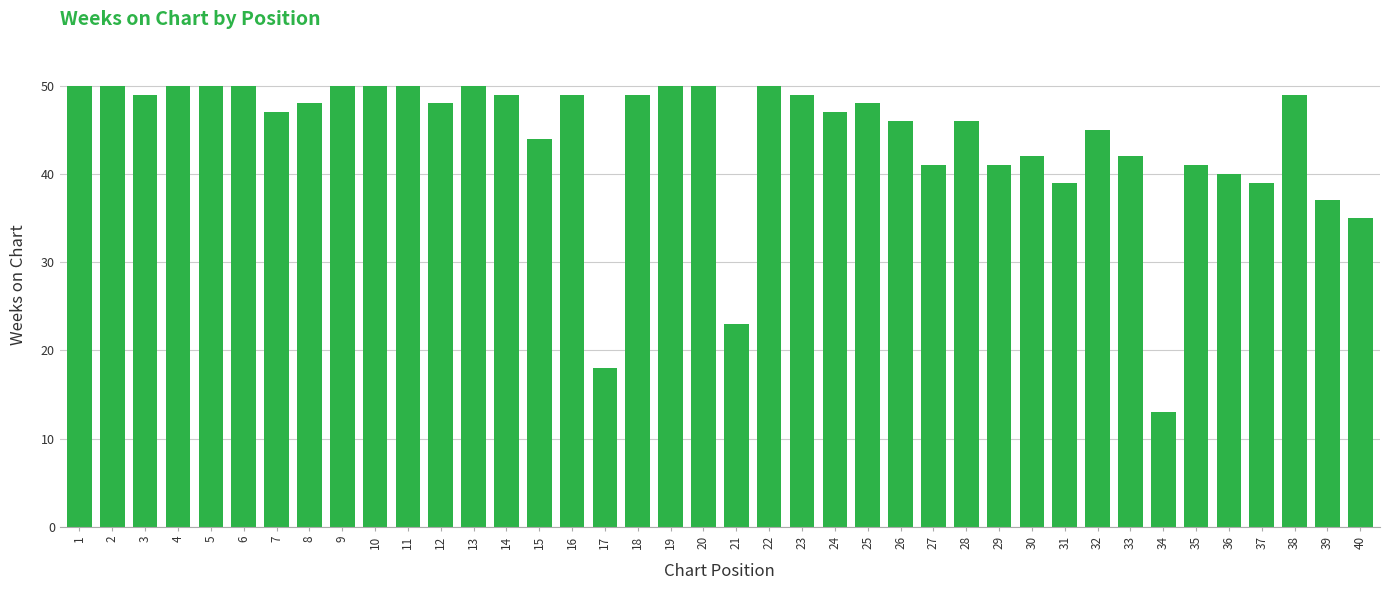

What is the smallest value displayed?

13